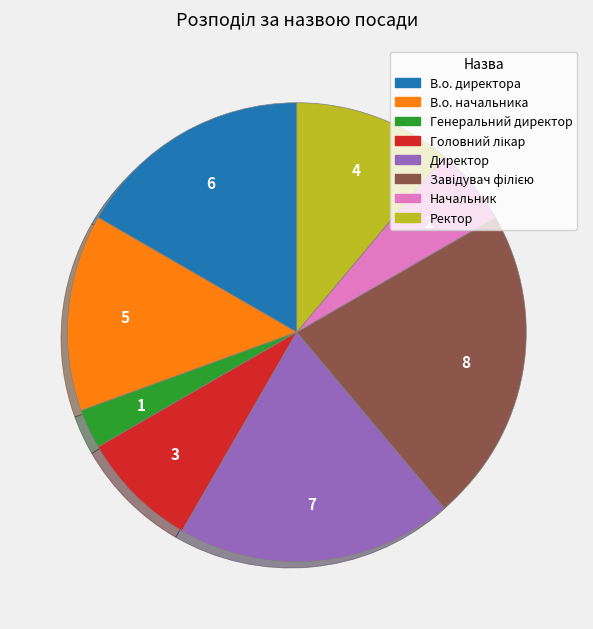

Is there any slice that represents more than half of the pie?

No